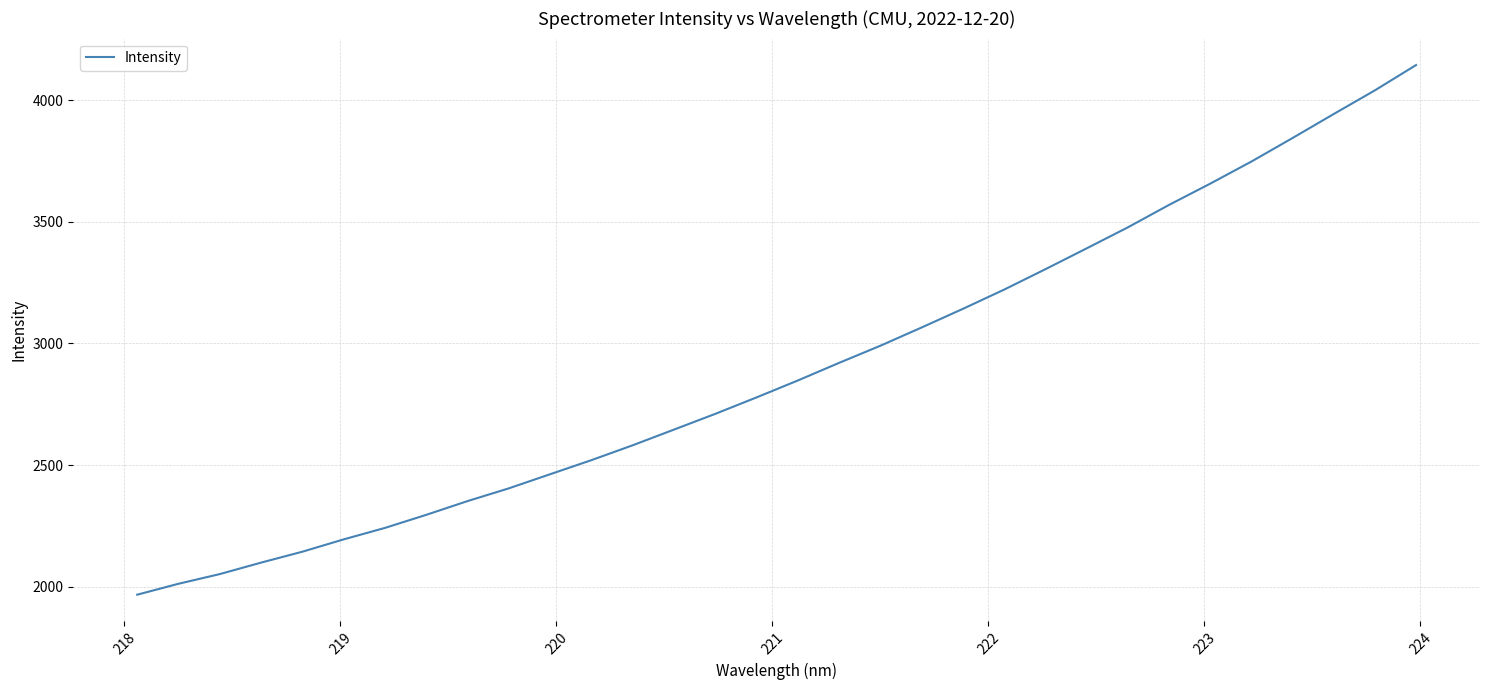

What is the difference between the maximum and minimum values?

2178.9